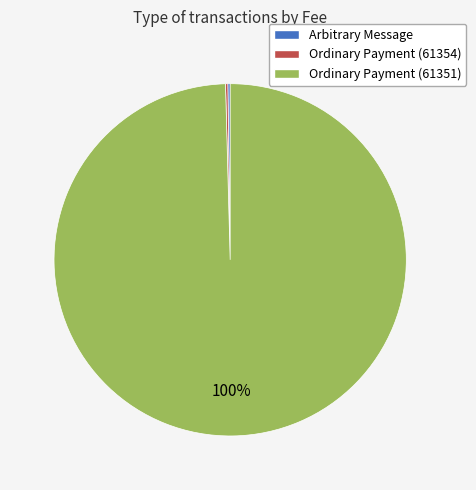

Which slice is the largest?

Ordinary Payment (61351)